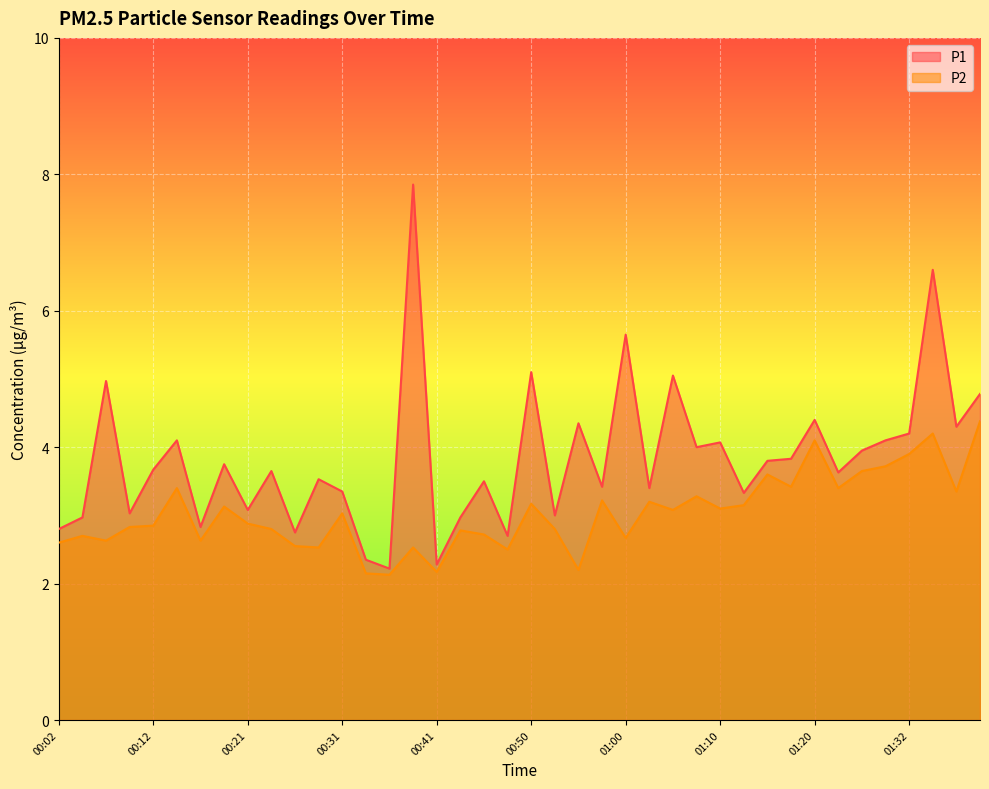

How many lines are shown in the chart?

2